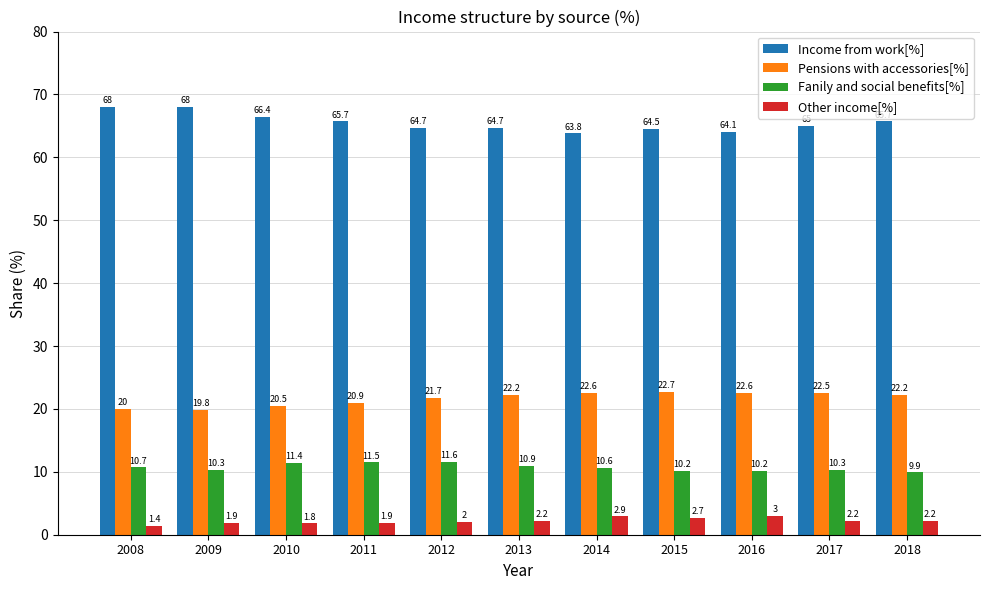

At how many categories does at least one series exceed 7?

11